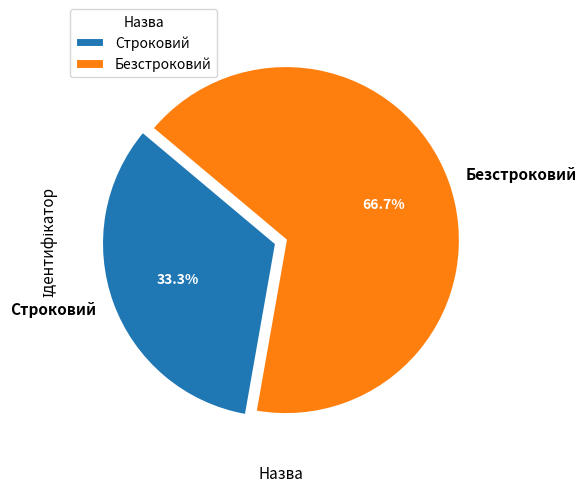

How many segments does this pie chart have?

2